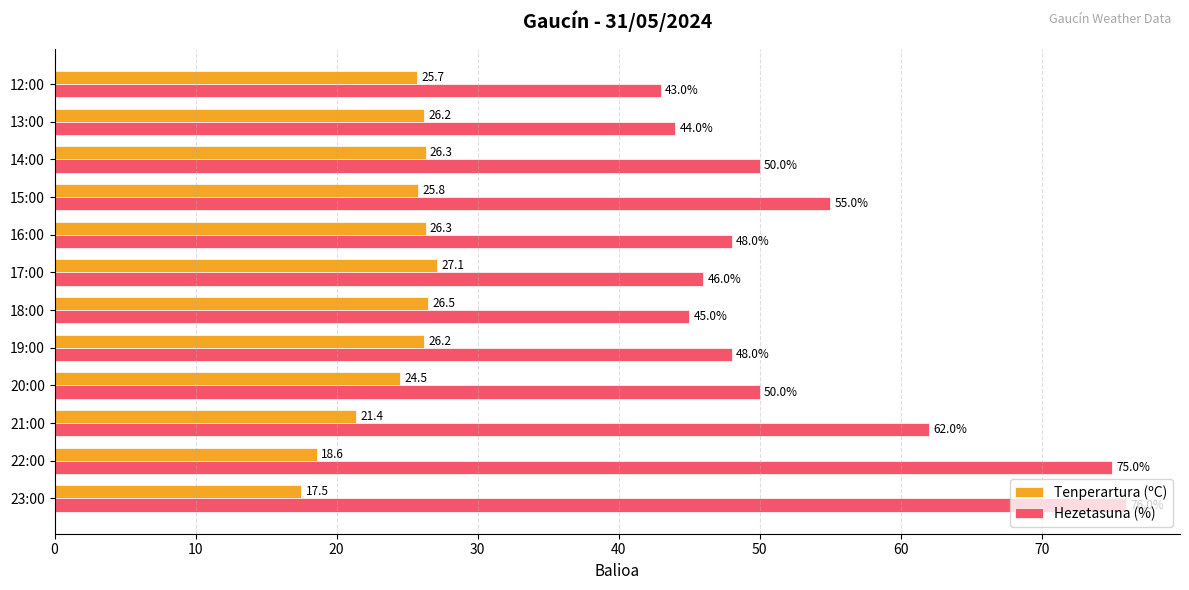

Read the Hezetasuna (%) value at 19:00.

48.0